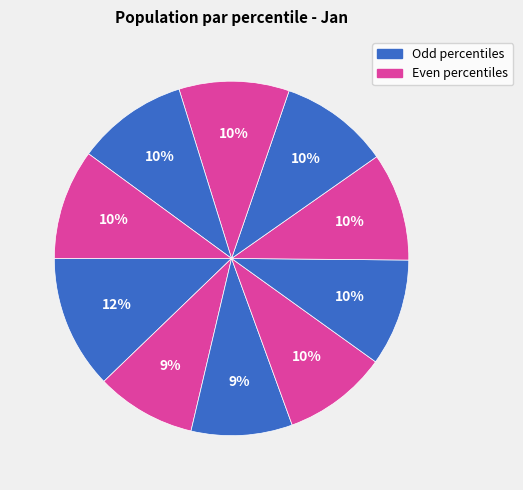

Count the number of slices in the pie.

10